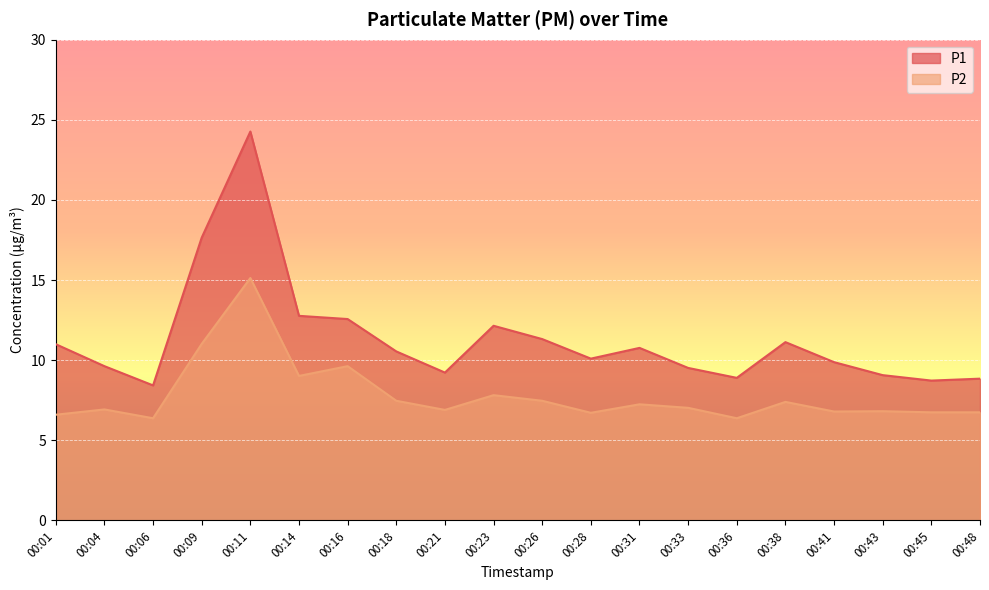

True or false: P1 and P2 cross at least once.

False